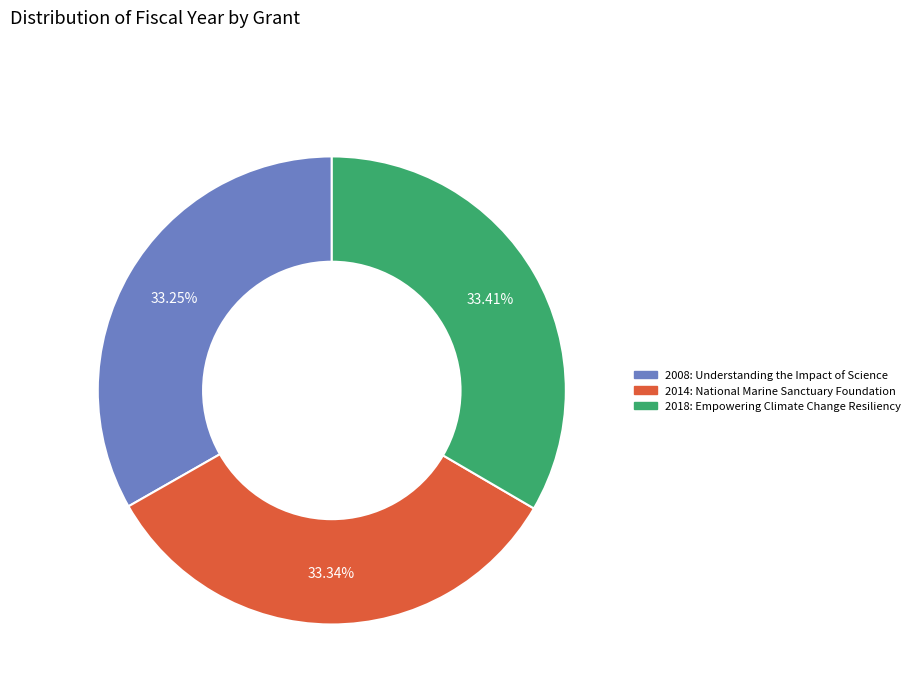

Is there any slice that represents more than half of the pie?

No